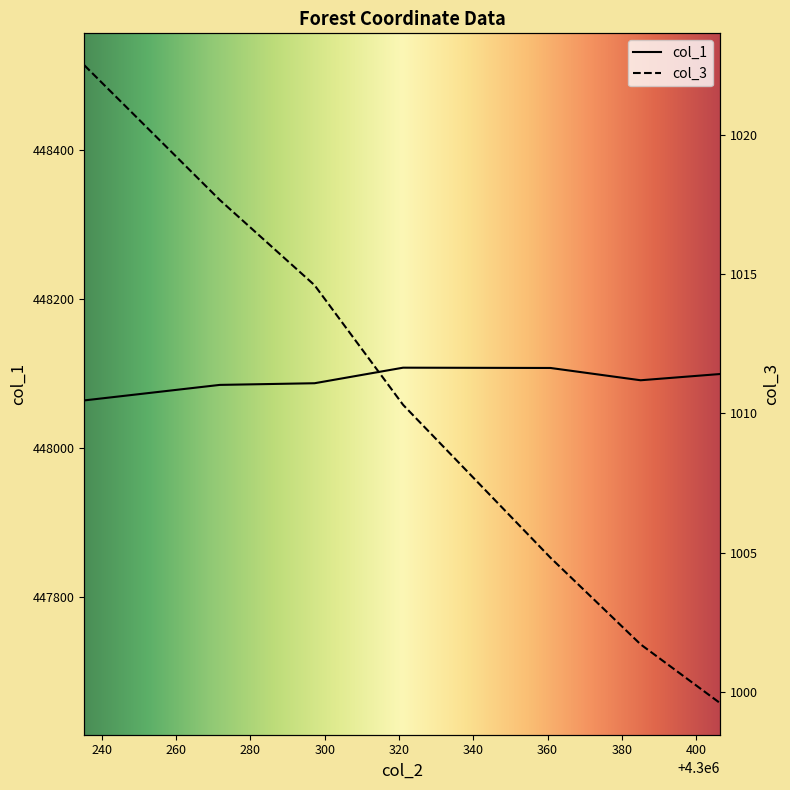

How many lines are shown in the chart?

2